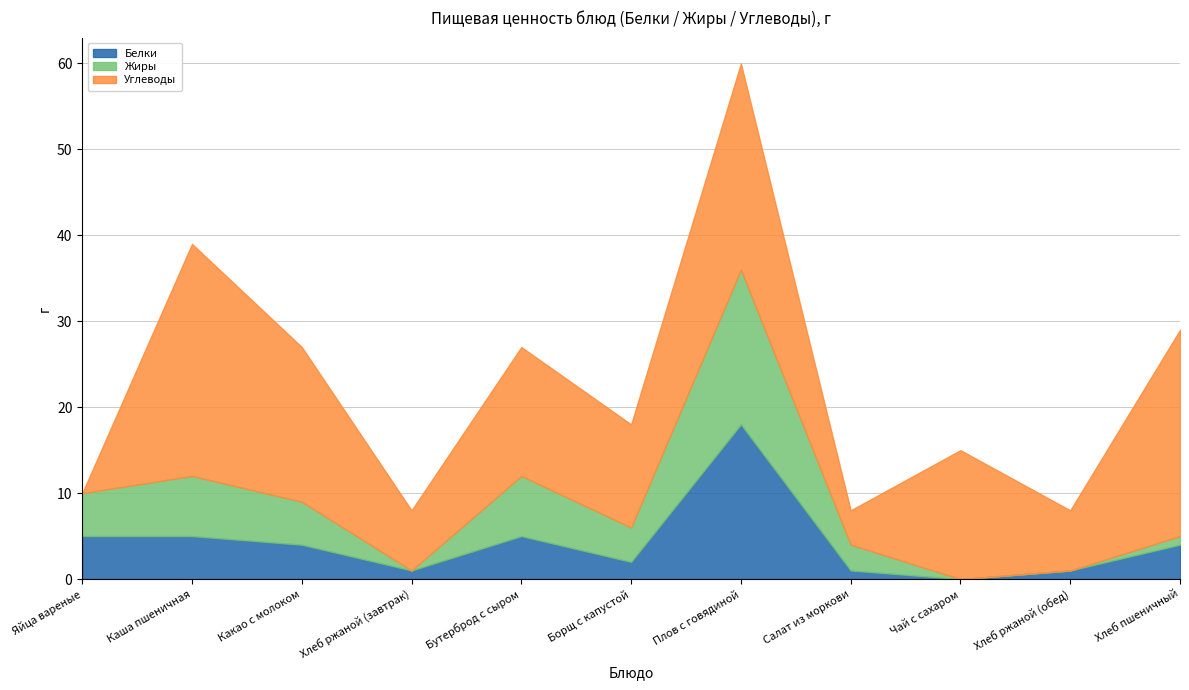

How many positive values does the Жиры series have?

8